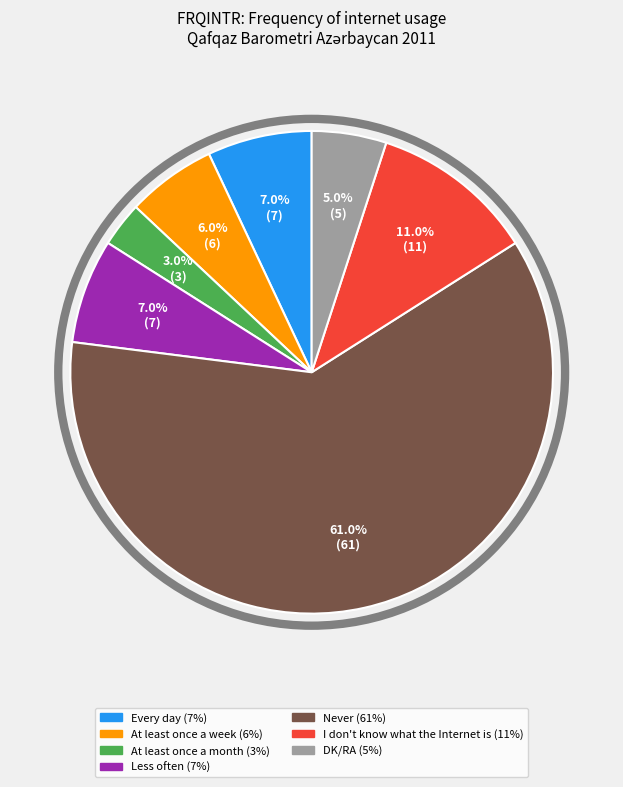

Which slice is the largest?

Never